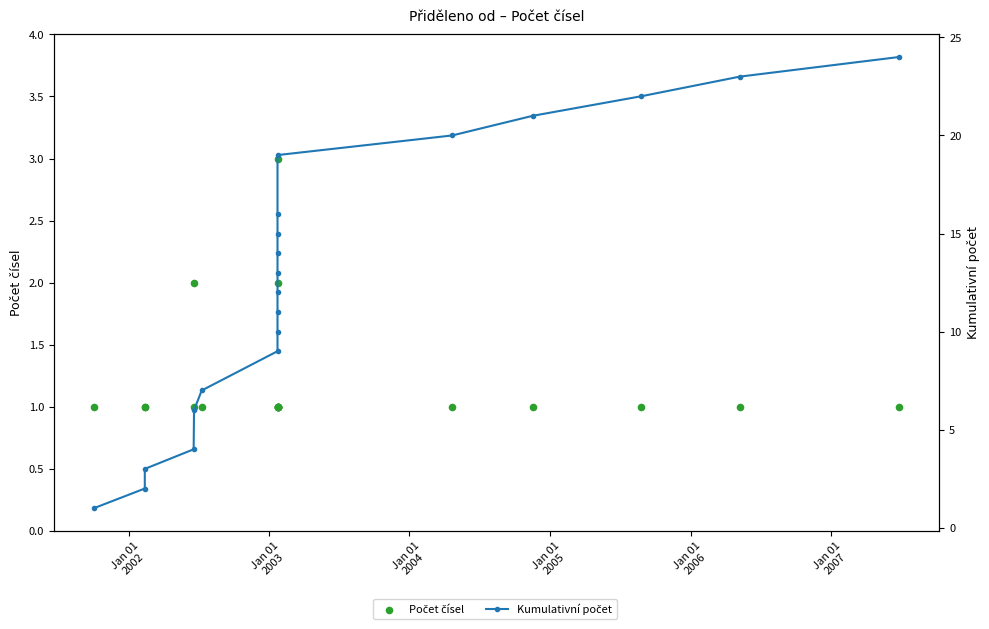

What are all the series names shown in the legend?

Počet čísel, Kumulativní počet